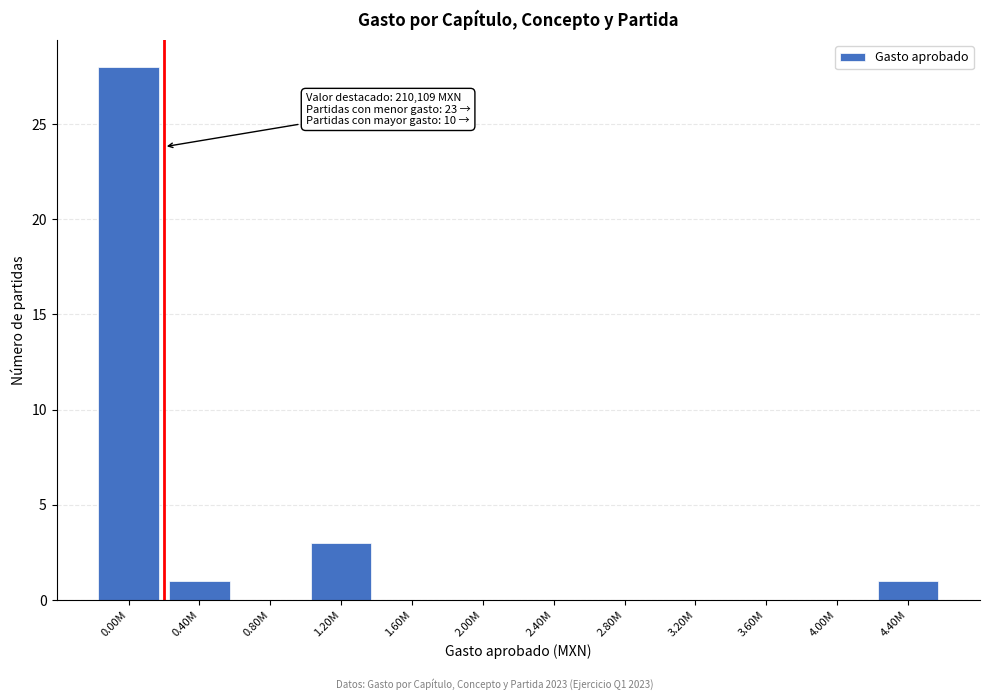

Reading right to left, transcribe all the data shown in this chart.

4.40M=1	4.00M=0	3.60M=0	3.20M=0	2.80M=0	2.40M=0	2.00M=0	1.60M=0	1.20M=3	0.80M=0	0.40M=1	0.00M=28